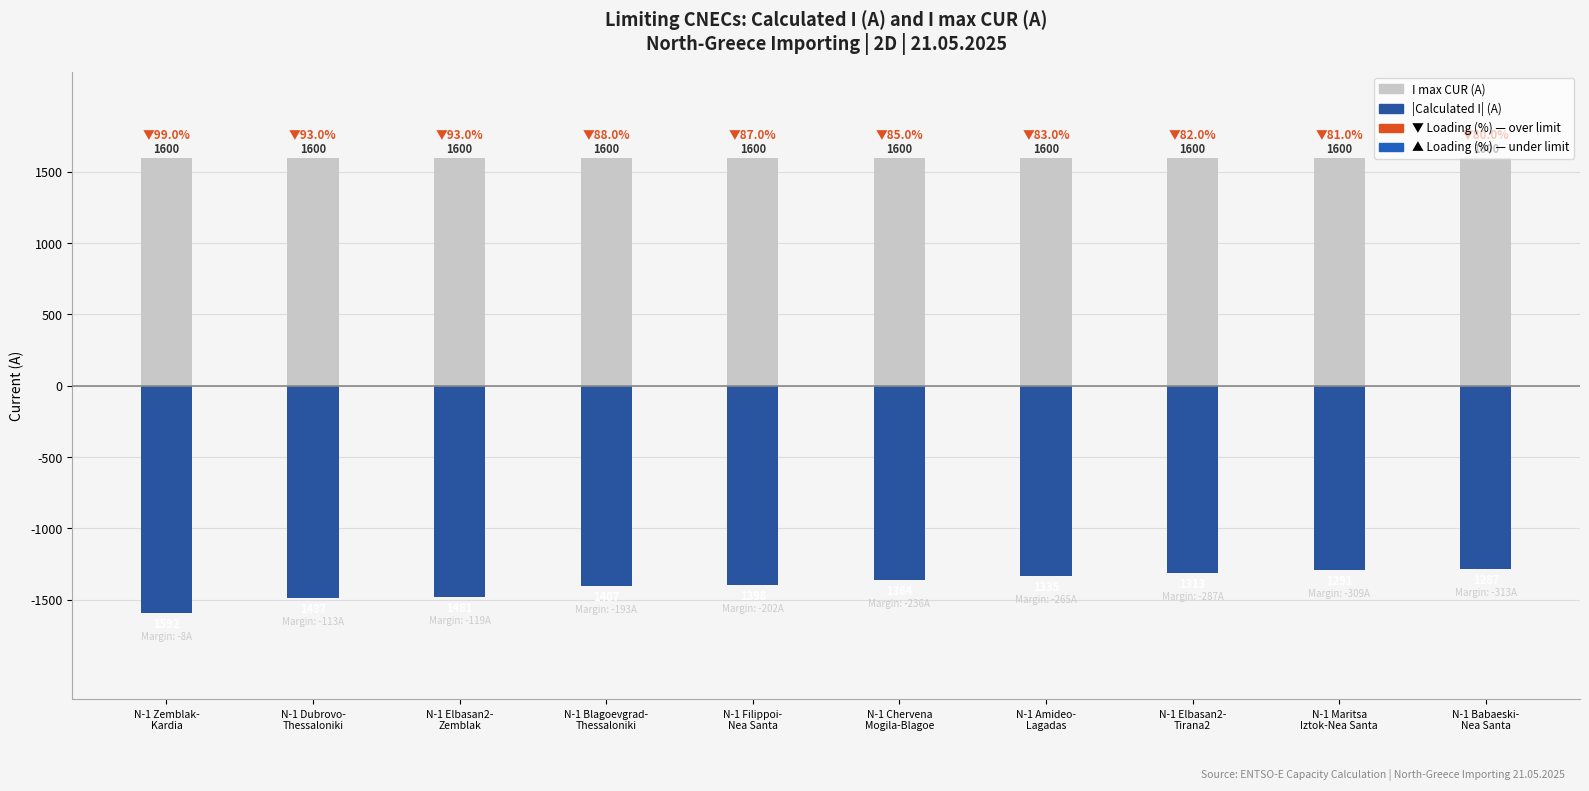

What is the greatest value displayed?

1600